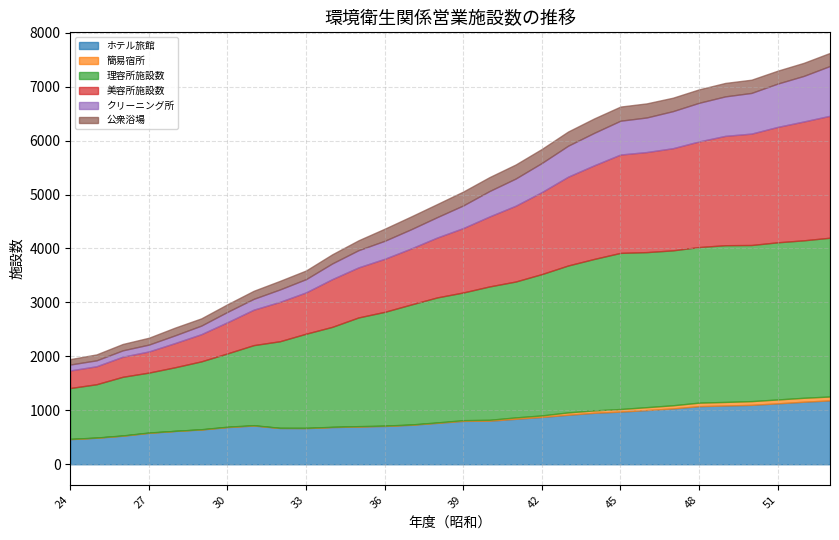

List the labels in order of 簡易宿所 value, smallest first.

28, 32, 24, 25, 26, 29, 33, 34, 27, 31, 35, 36, 37, 30, 38, 39, 40, 41, 42, 43, 44, 45, 46, 47, 48, 49, 50, 51, 53, 52